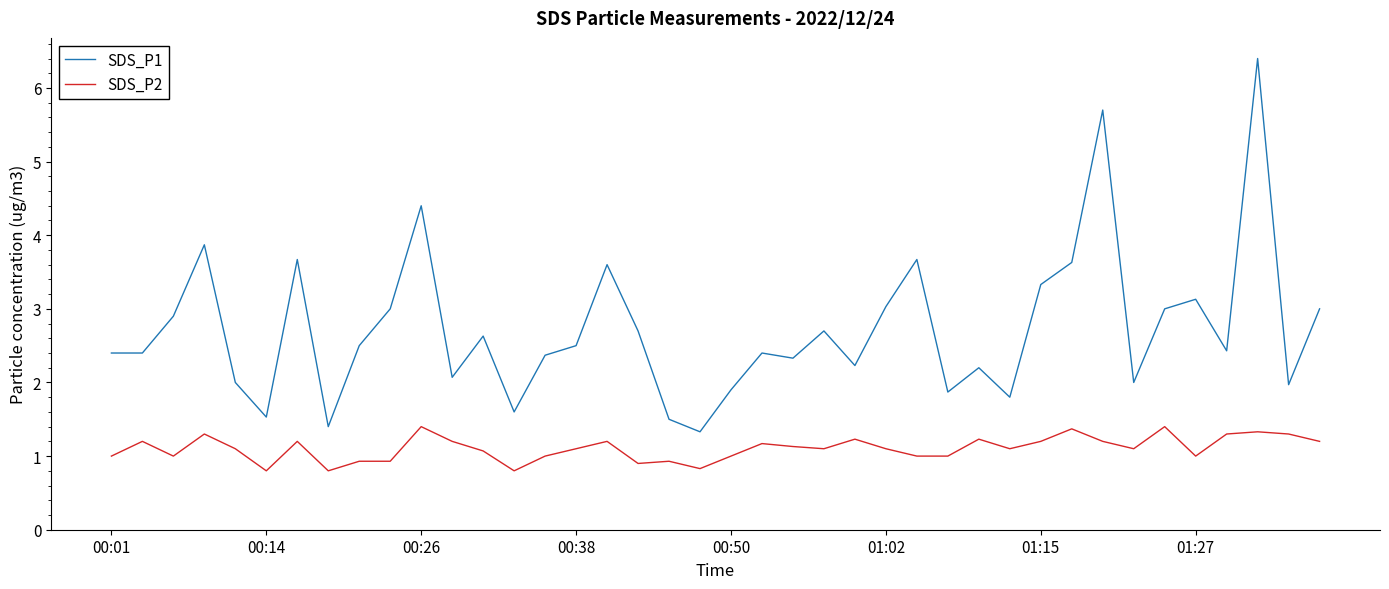

How many lines are shown in the chart?

2